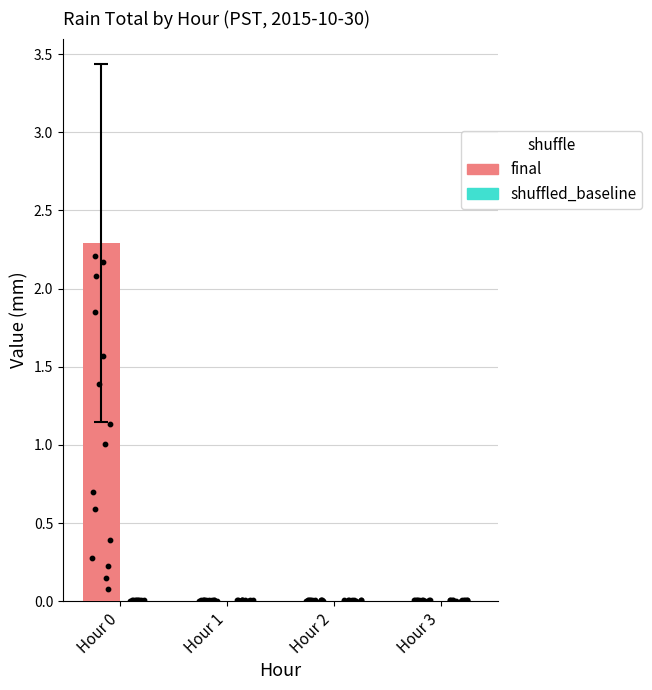

Which series contains the highest Y value?

final